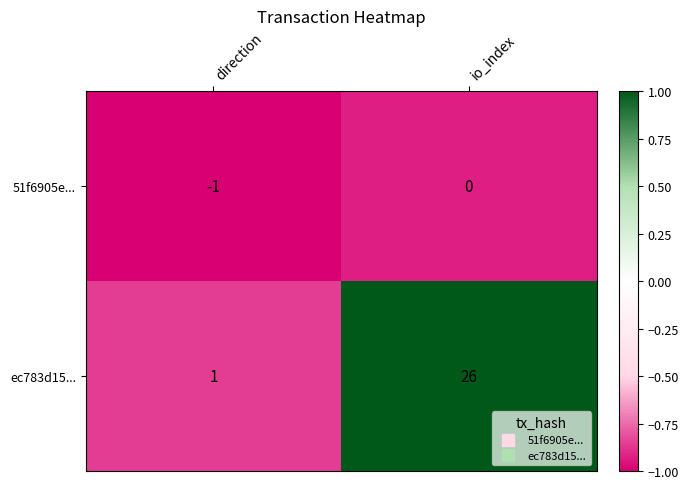

At how many categories does at least one series exceed 0?

2